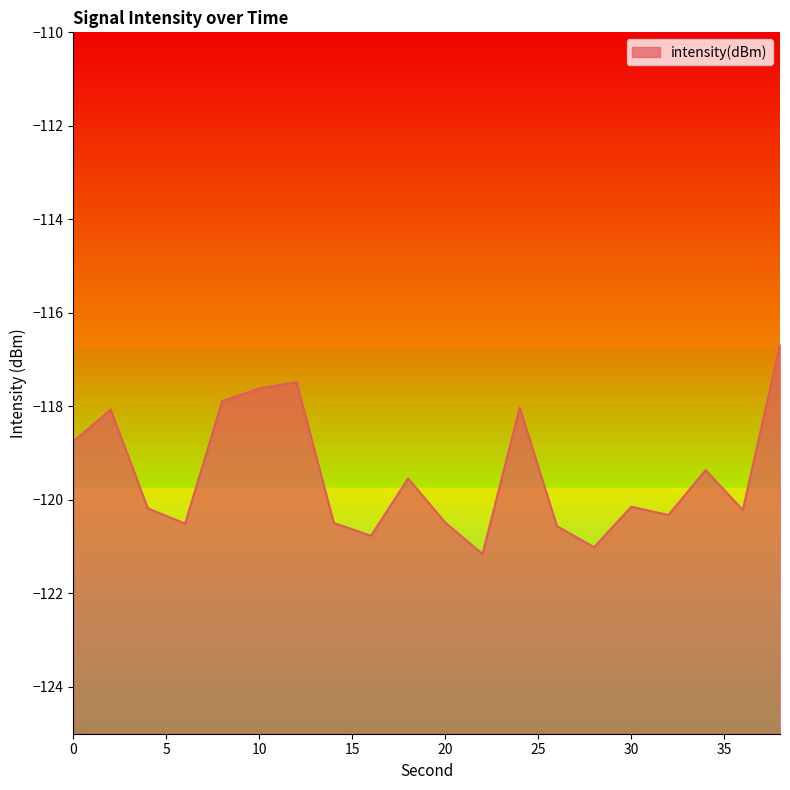

True or false: the data shows -165.8 at 26.

False